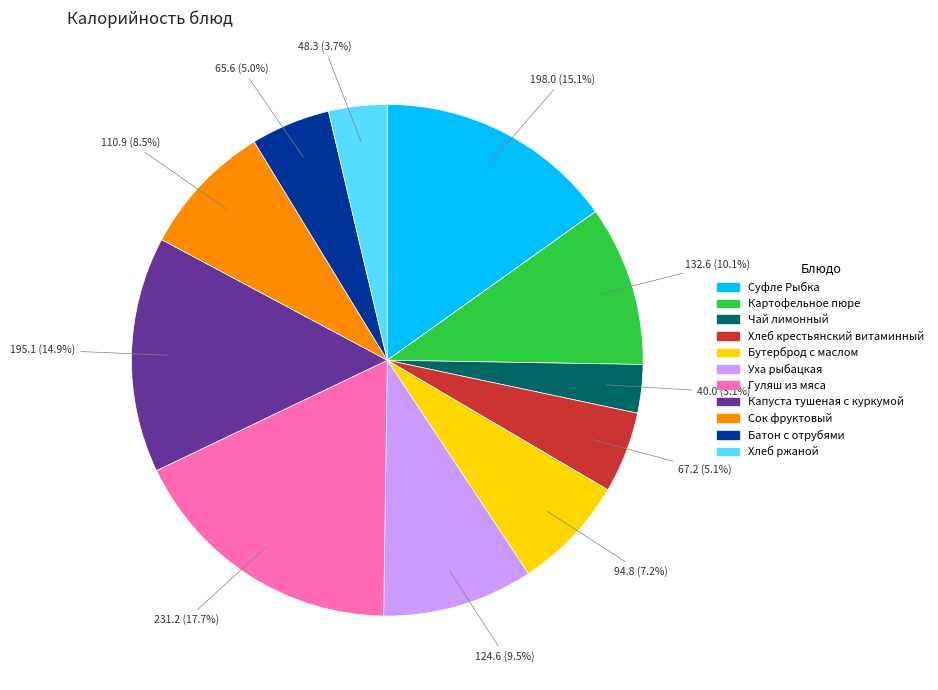

Which has a higher value, Хлеб крестьянский витаминный or Гуляш из мяса?

Гуляш из мяса